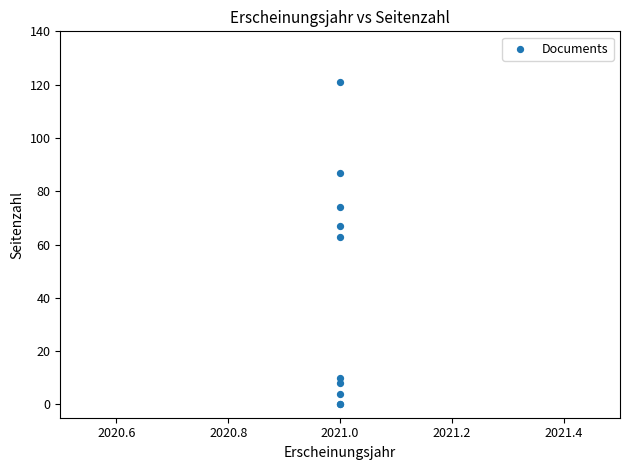

What Y value in the scatter plot is closest to 60?

63